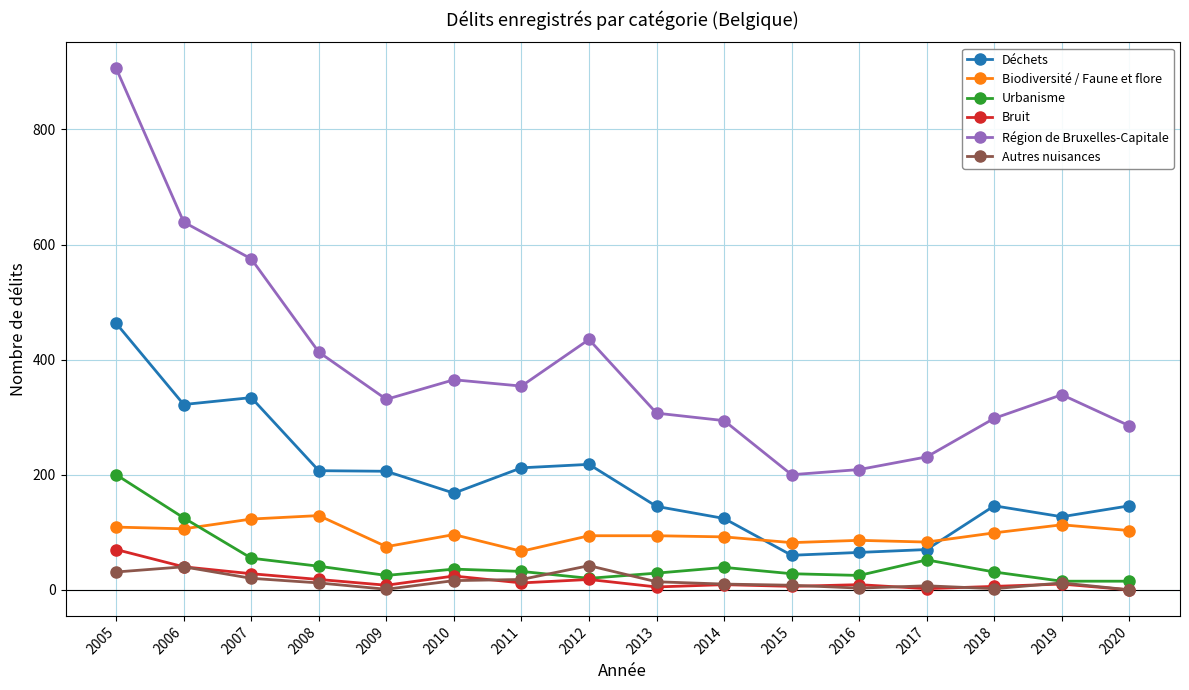

Is it true that Déchets equals 168 at 2010?

True